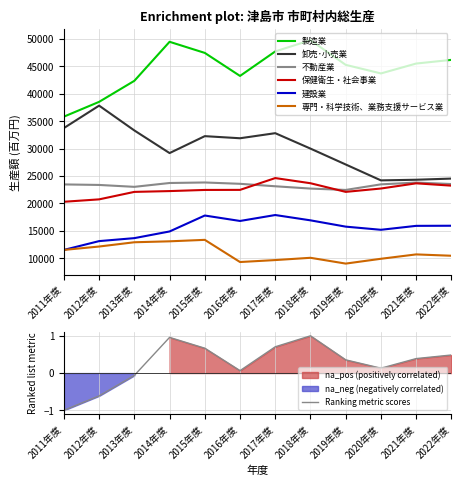

The value of 卸売･小売業 at 2021年度 is 24326. True or false?

True